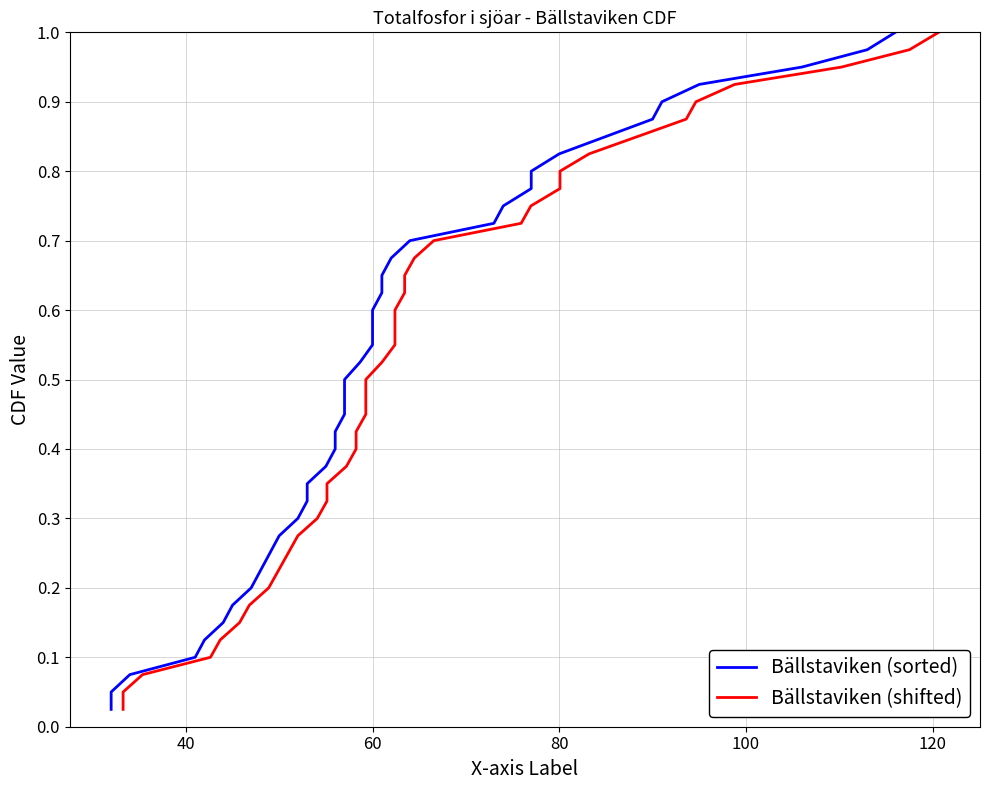

True or false: Bällstaviken (sorted) and Bällstaviken (shifted) cross at least once.

False